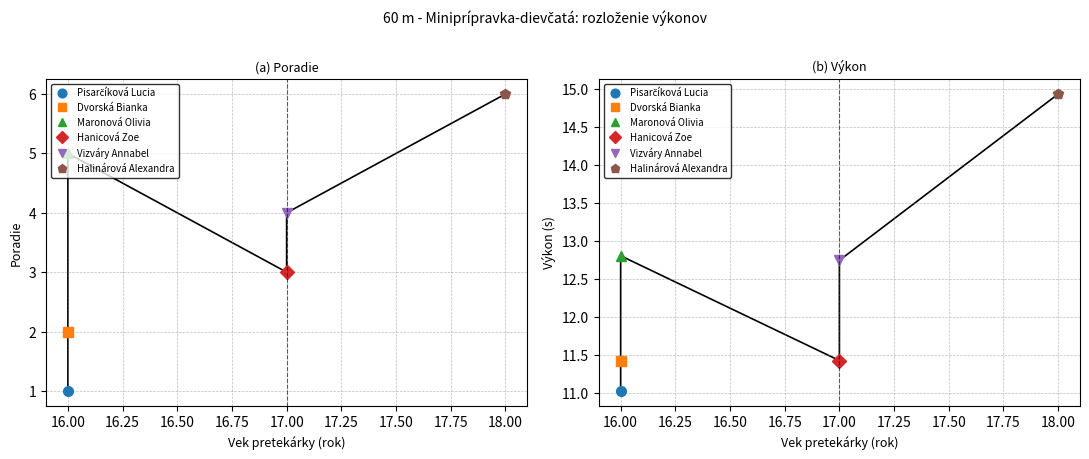

True or false: Vietor and Poradie cross at least once.

False